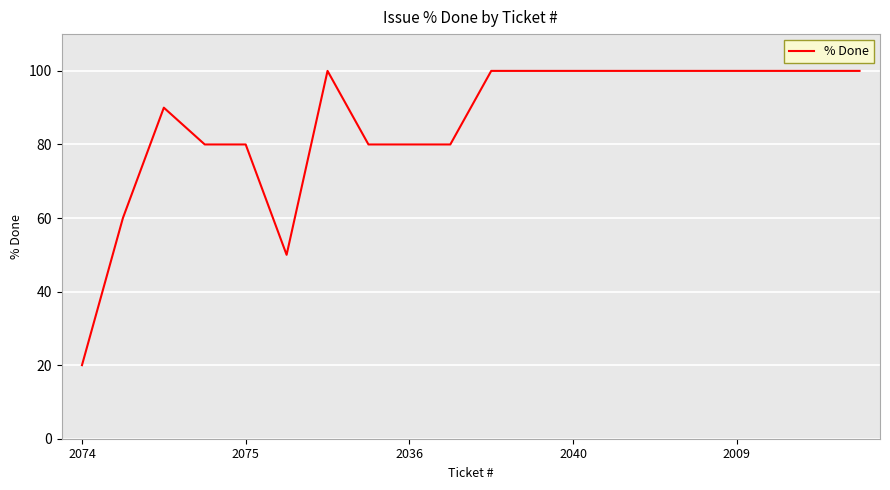

What is the smallest value displayed?

20